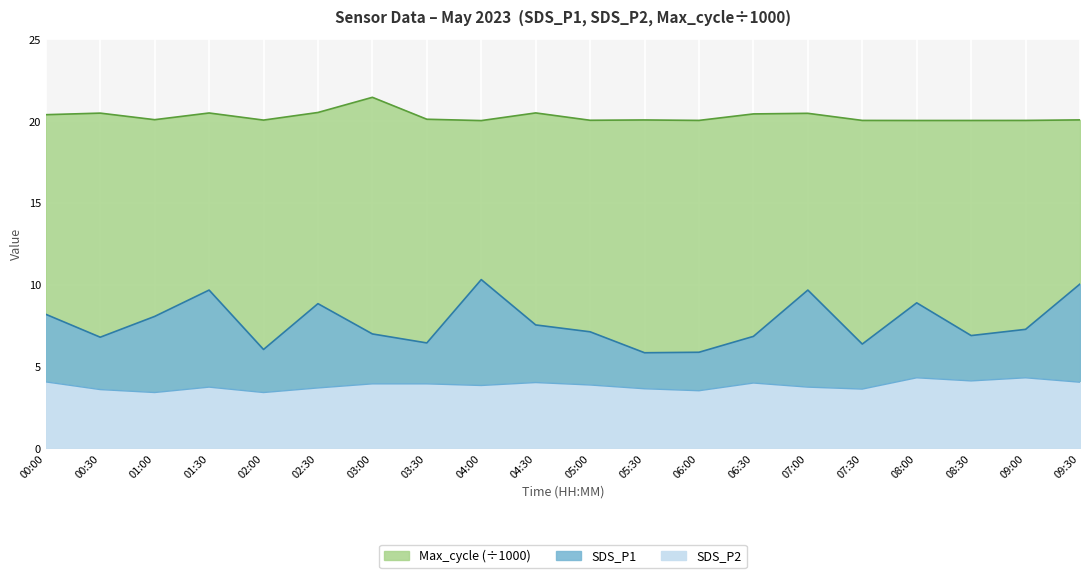

Which series changed the most between 05:00 and 09:00?

SDS_P2